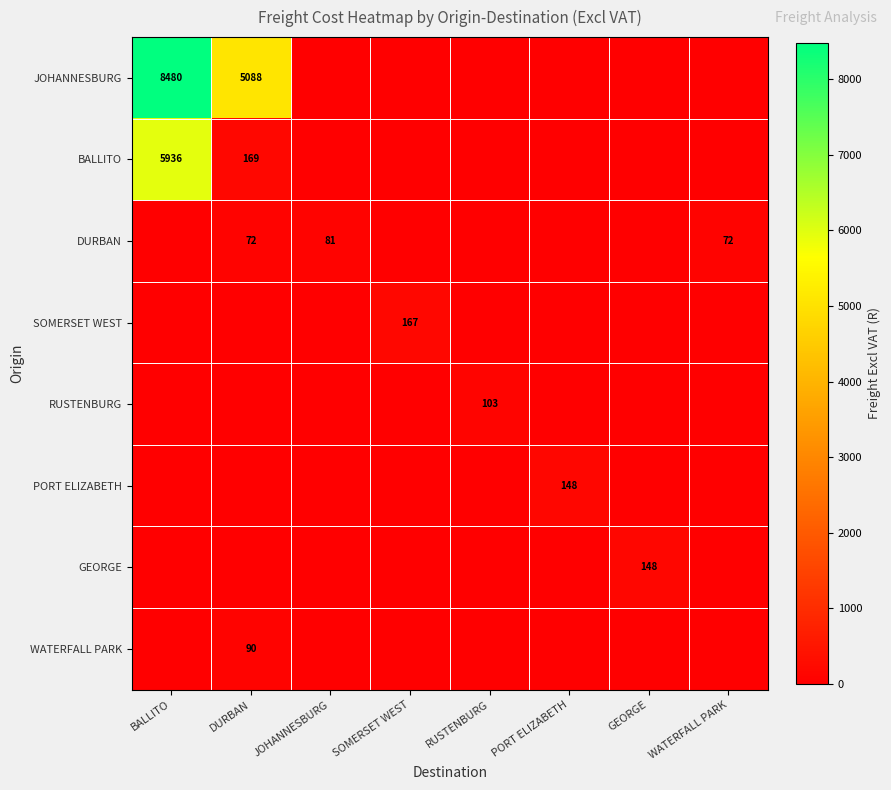

The value of DURBAN at WATERFALL PARK is 24. True or false?

False